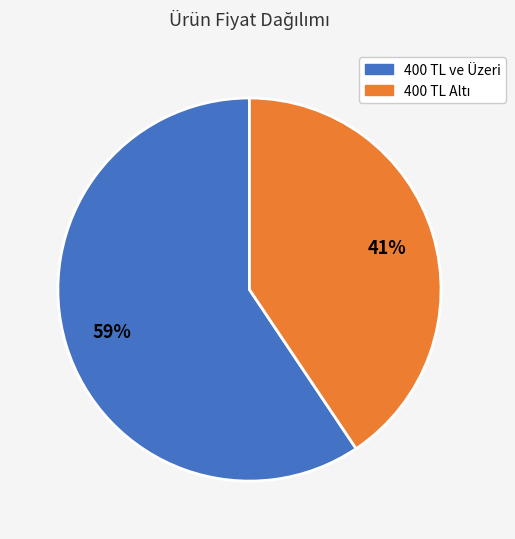

To the nearest percent, what is the average slice percentage?

50%